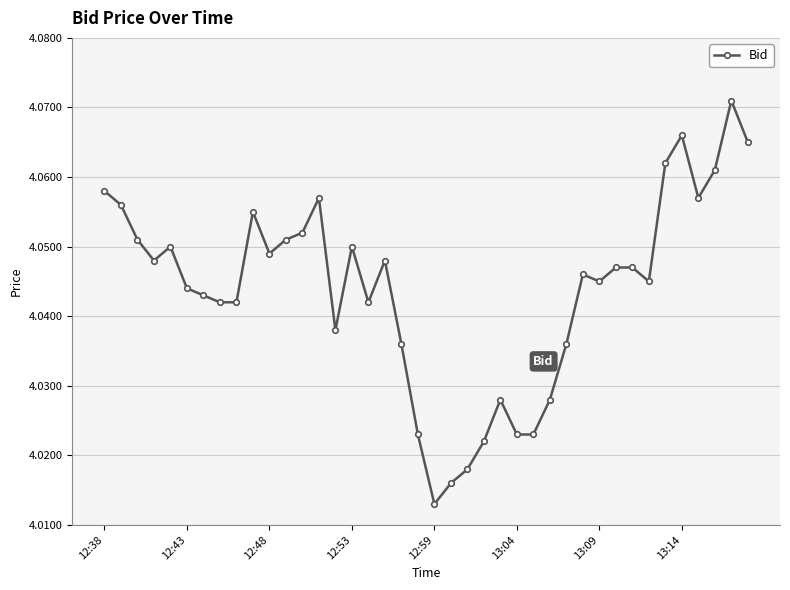

True or false: the data has more than 2 interior local peaks.

True